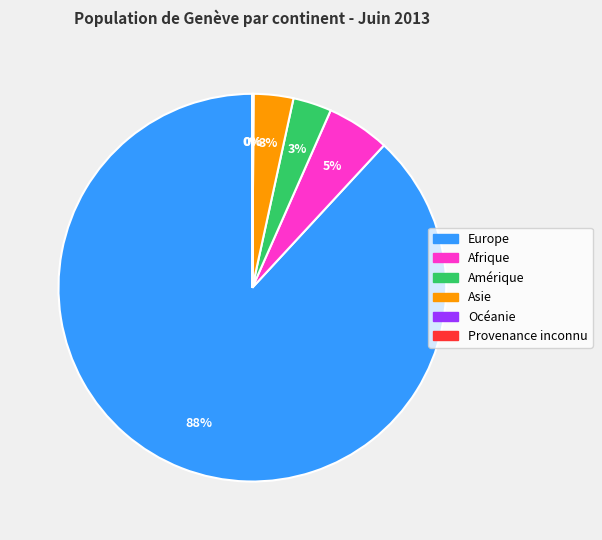

True or false: Europe accounts for 88% of the total.

True